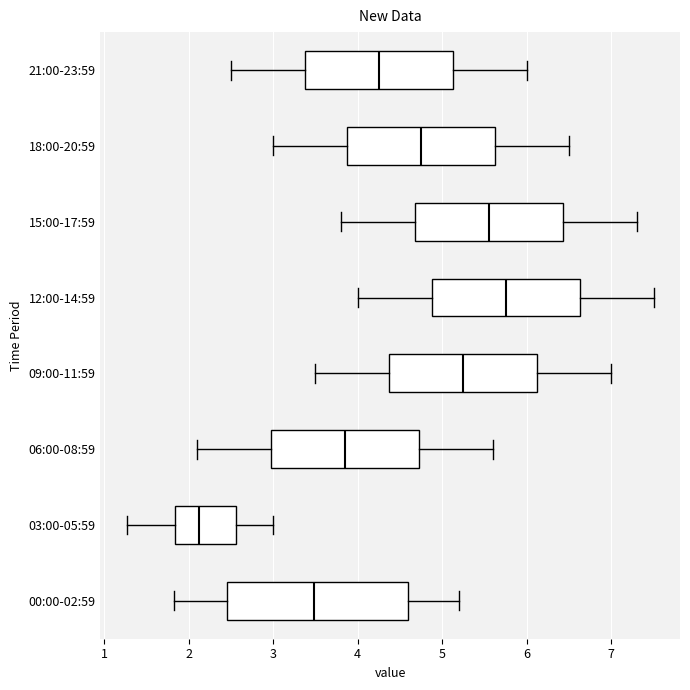

Which box is the widest, from its left edge to its right edge?

00:00-02:59